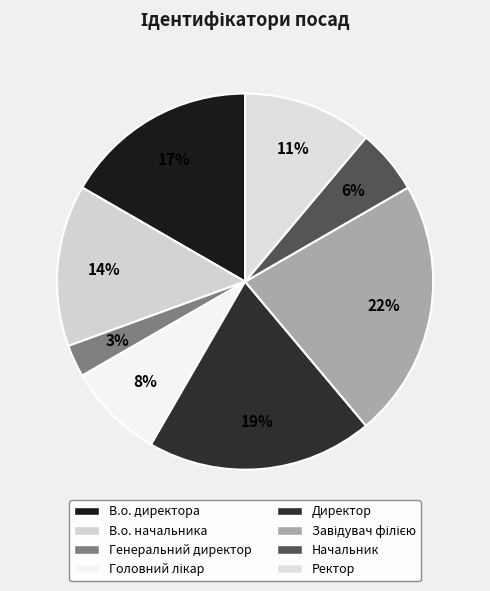

How many slices are in this pie chart?

8